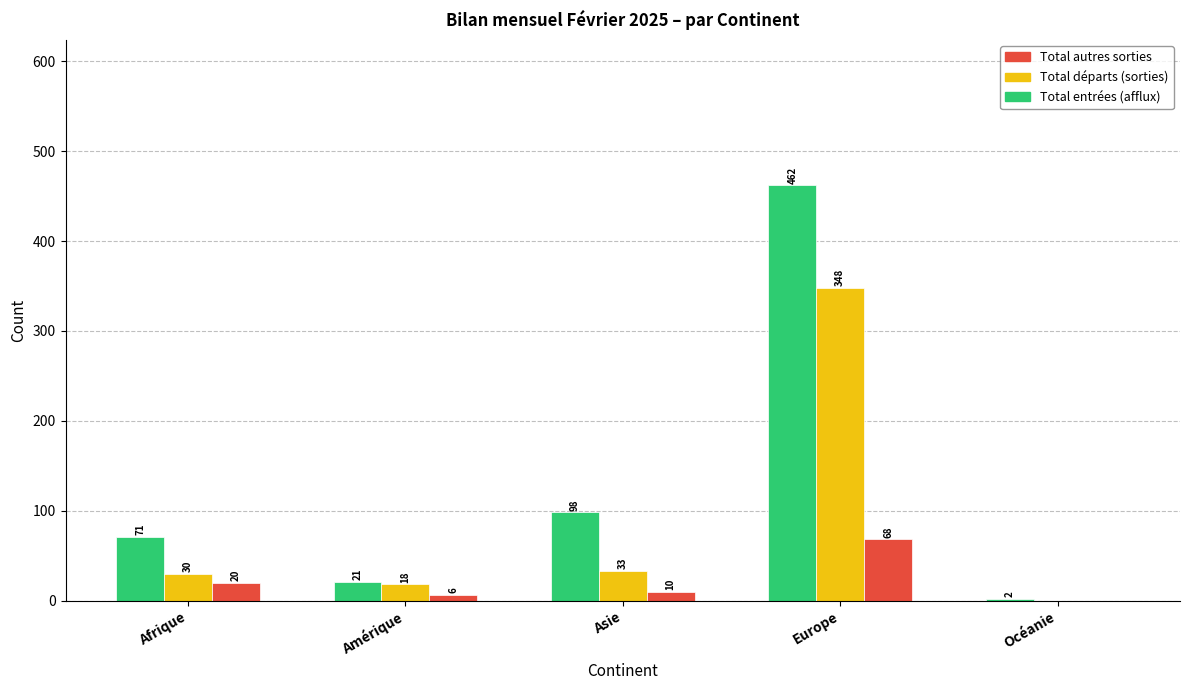

How many positive values does the Total départs (sorties) series have?

4